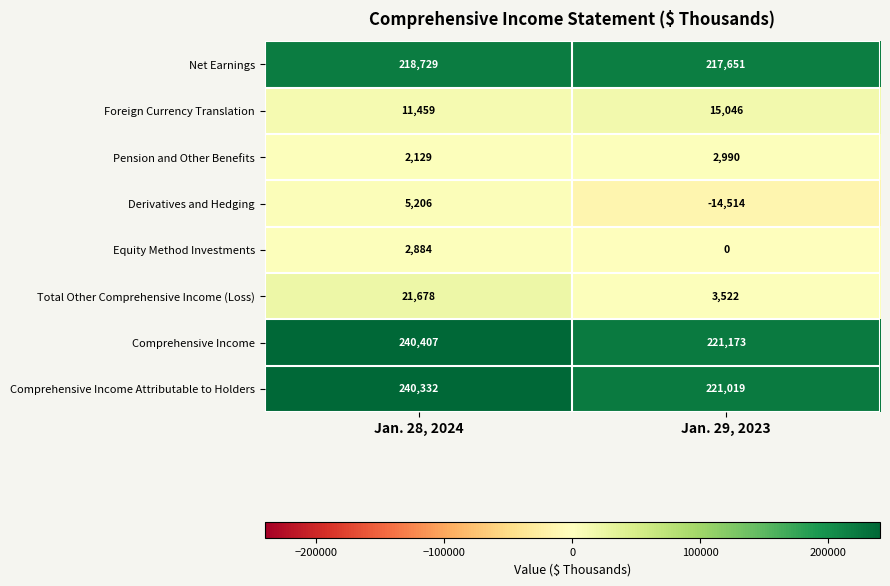

The value of Foreign Currency Translation at Jan. 28, 2024 is 2533. True or false?

False